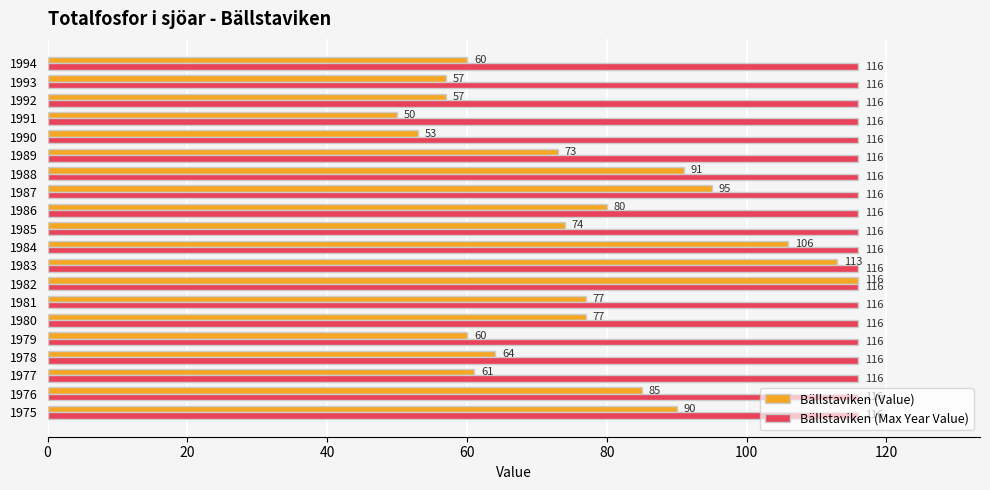

What is the difference between the highest and lowest values at 1987?

21